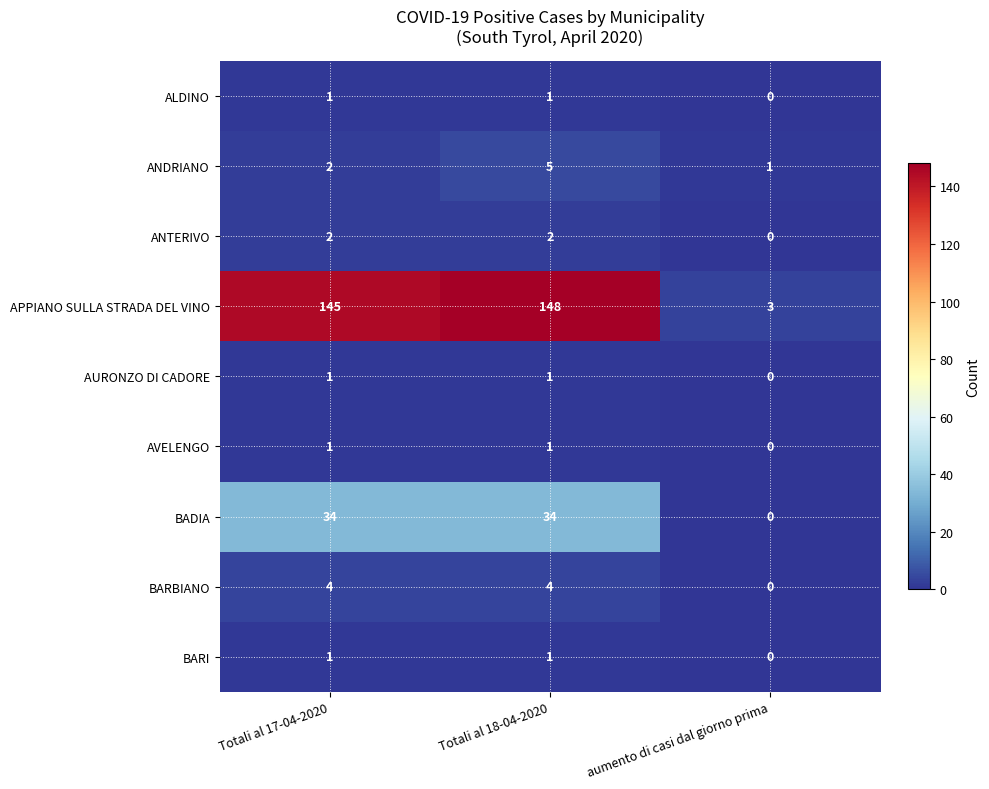

Which series changed the most between Totali al 18-04-2020 and aumento di casi dal giorno prima?

APPIANO SULLA STRADA DEL VINO